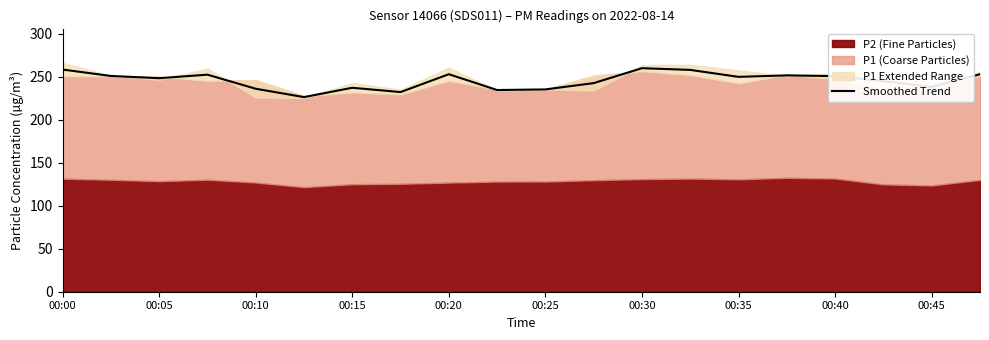

The value of Smoothed Trend at 00:40 is 386.3. True or false?

False